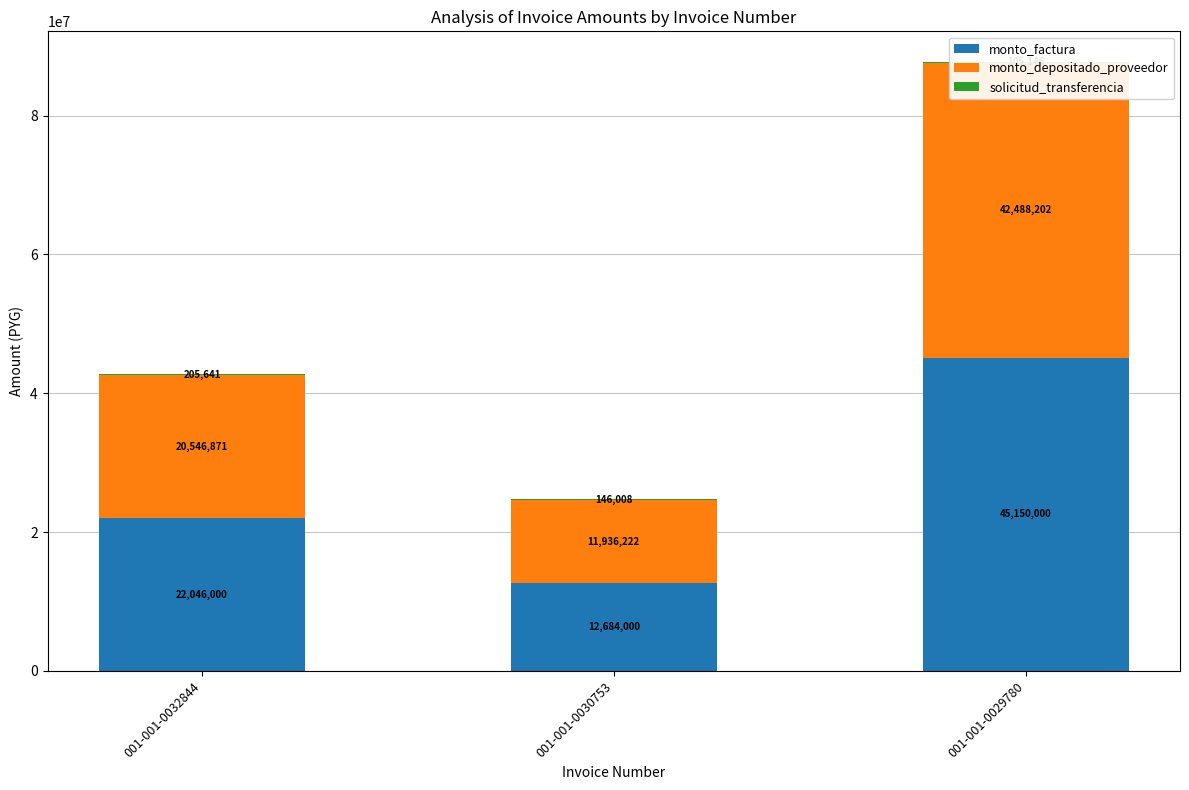

How many monto_depositado_proveedor values are between 11936222 and 42488202?

3